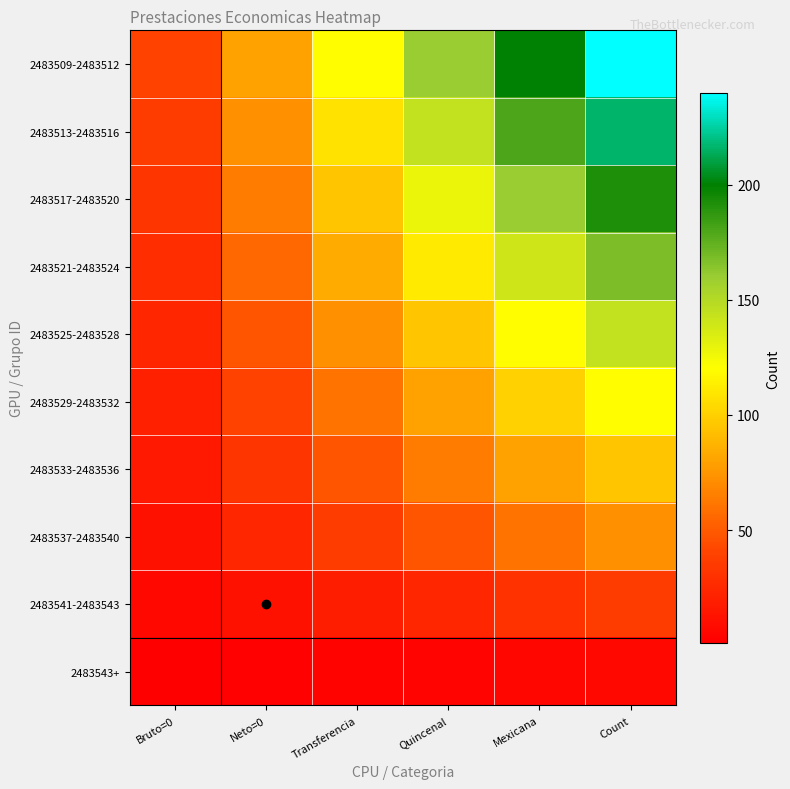

Reading left to right, list all the values displayed in this chart.

2483509-2483512: Bruto=0=40	Neto=0=80	Transferencia=120	Quincenal=160	Mexicana=200	Count=240
2483513-2483516: Bruto=0=36	Neto=0=72	Transferencia=108	Quincenal=144	Mexicana=180	Count=216
2483517-2483520: Bruto=0=32	Neto=0=64	Transferencia=96	Quincenal=128	Mexicana=160	Count=192
2483521-2483524: Bruto=0=28	Neto=0=56	Transferencia=84	Quincenal=112	Mexicana=140	Count=168
2483525-2483528: Bruto=0=24	Neto=0=48	Transferencia=72	Quincenal=96	Mexicana=120	Count=144
2483529-2483532: Bruto=0=20	Neto=0=40	Transferencia=60	Quincenal=80	Mexicana=100	Count=120
2483533-2483536: Bruto=0=16	Neto=0=32	Transferencia=48	Quincenal=64	Mexicana=80	Count=96
2483537-2483540: Bruto=0=12	Neto=0=24	Transferencia=36	Quincenal=48	Mexicana=60	Count=72
2483541-2483543: Bruto=0=6	Neto=0=12	Transferencia=18	Quincenal=24	Mexicana=30	Count=36
2483543+: Bruto=0=1	Neto=0=2	Transferencia=3	Quincenal=4	Mexicana=5	Count=6